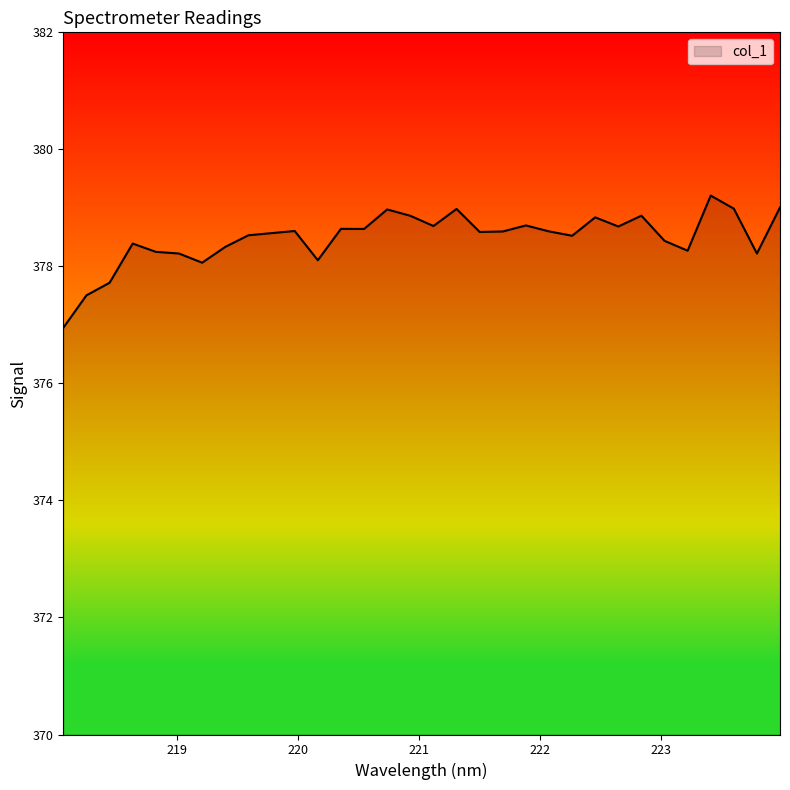

What is the difference between the maximum and minimum values?

2.3